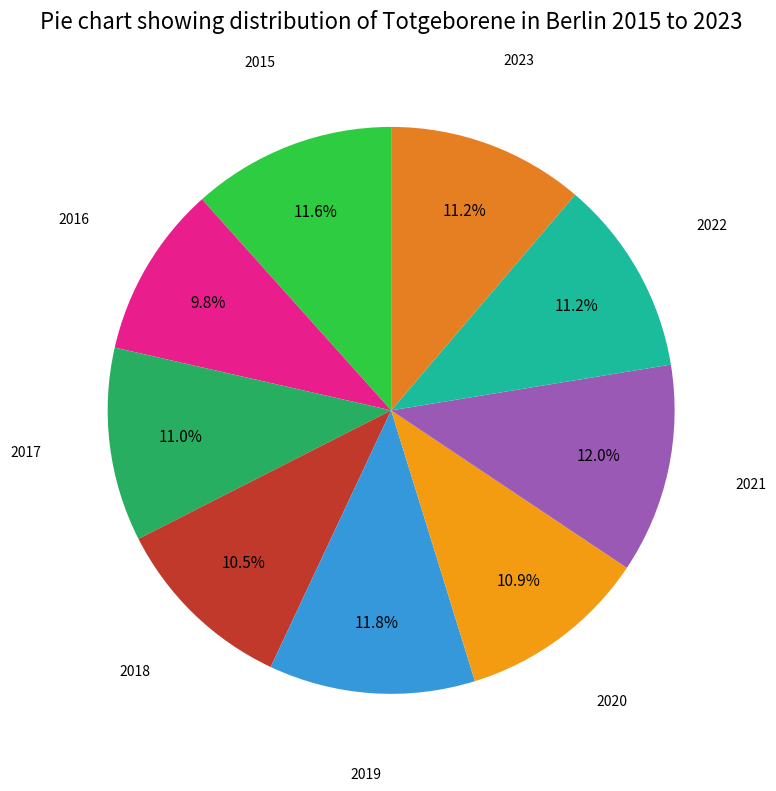

How many segments does this pie chart have?

9